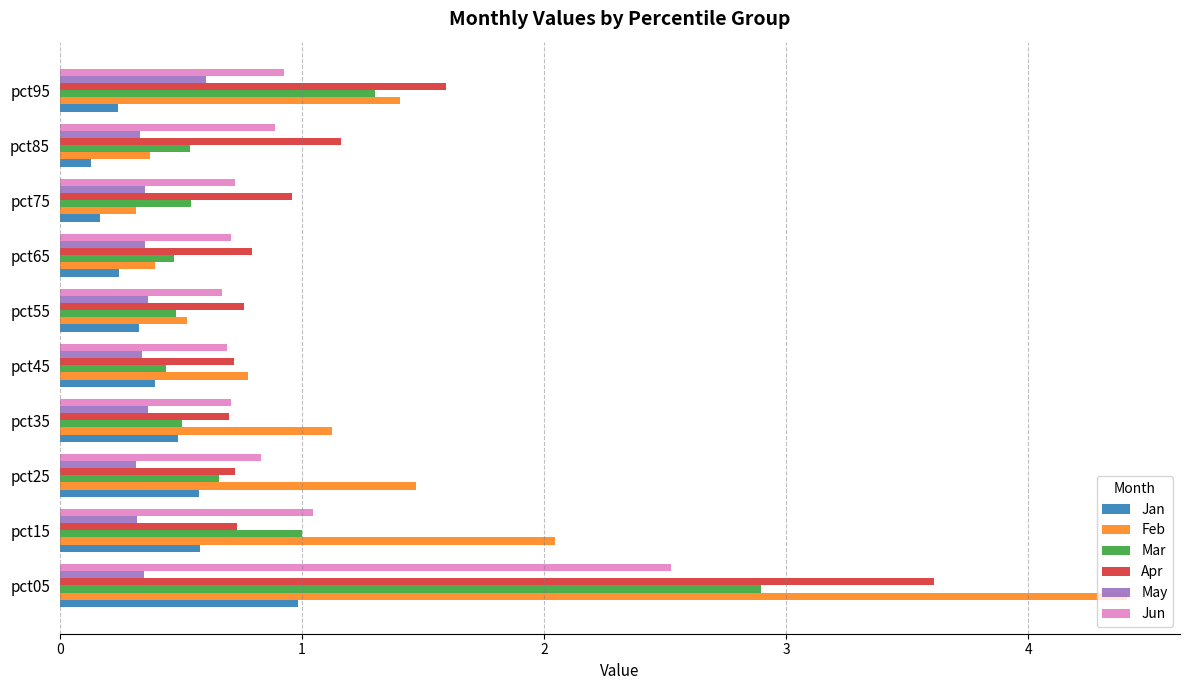

Rank the series by their maximum value, from lowest to highest.

May, Jan, Jun, Mar, Apr, Feb